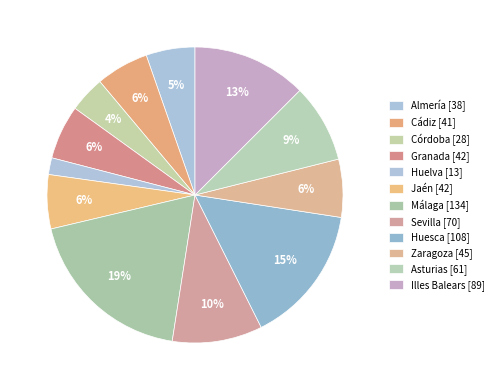

What percentage is the Sevilla slice, to the nearest percent?

10%